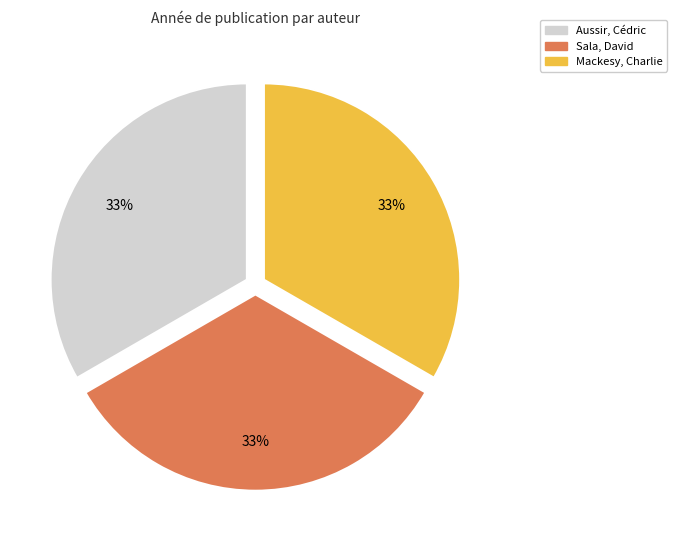

To the nearest percent, what percentage of the pie is Mackesy, Charlie?

33%